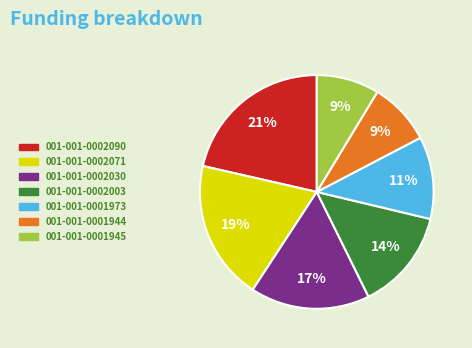

To the nearest percent, what is the difference between the 001-001-0002003 and 001-001-0002030 slice percentages?

3%